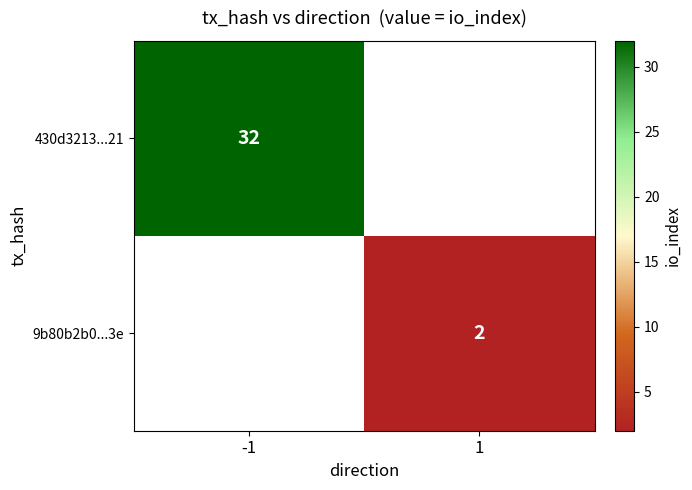

Which label corresponds to the largest value in the chart?

-1